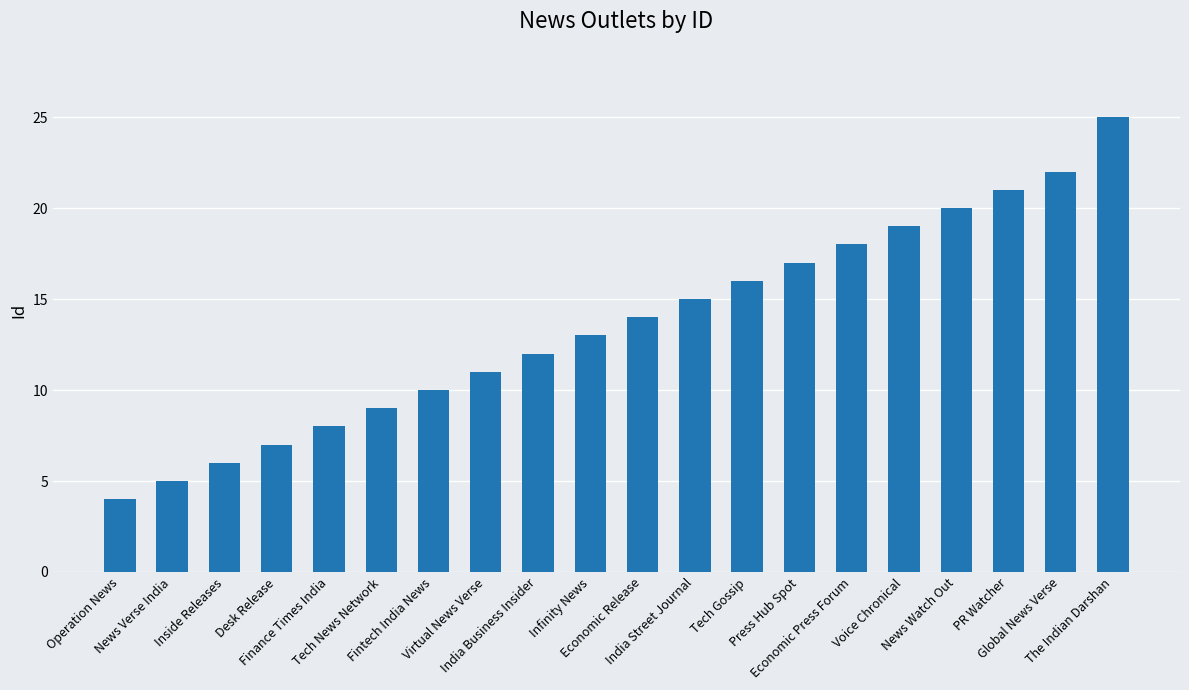

Which has a higher value, Operation News or Finance Times India?

Finance Times India